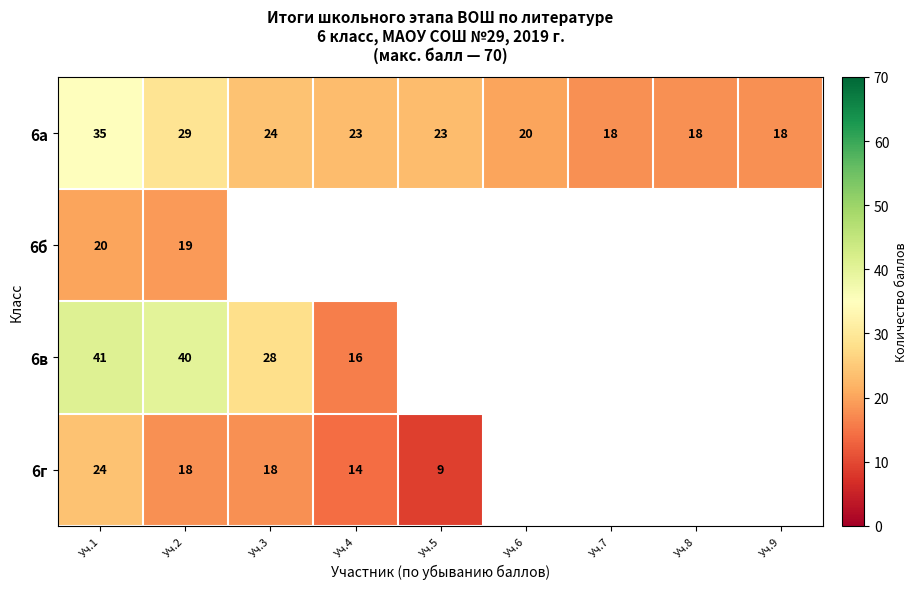

At which label is 6а closest to 26?

Уч.3